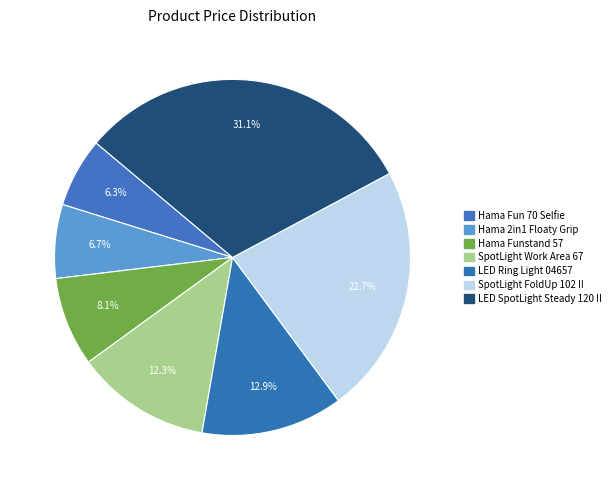

Does SpotLight FoldUp 102 II represent more than half of the total?

No